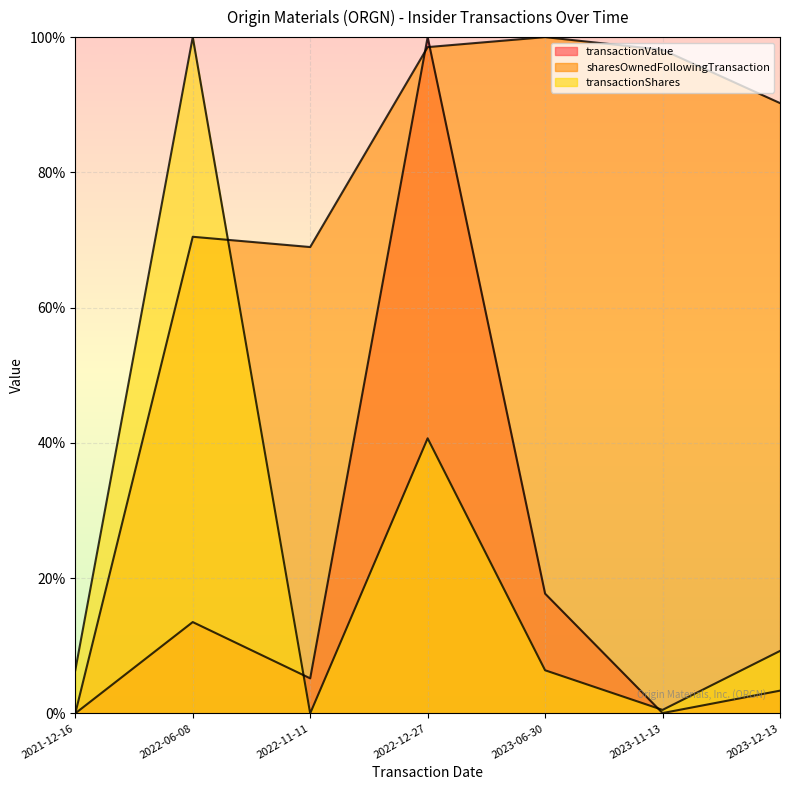

True or false: transactionValue and transactionShares intersect in this chart.

True